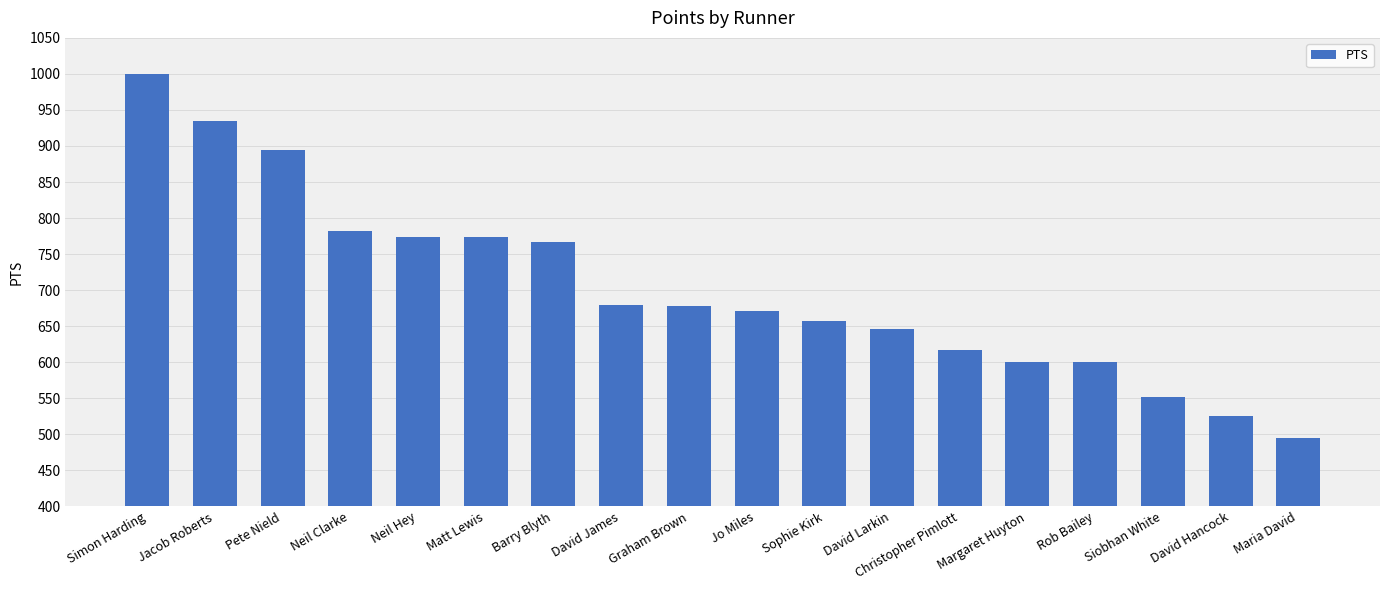

Count the number of values greater than 677.

9